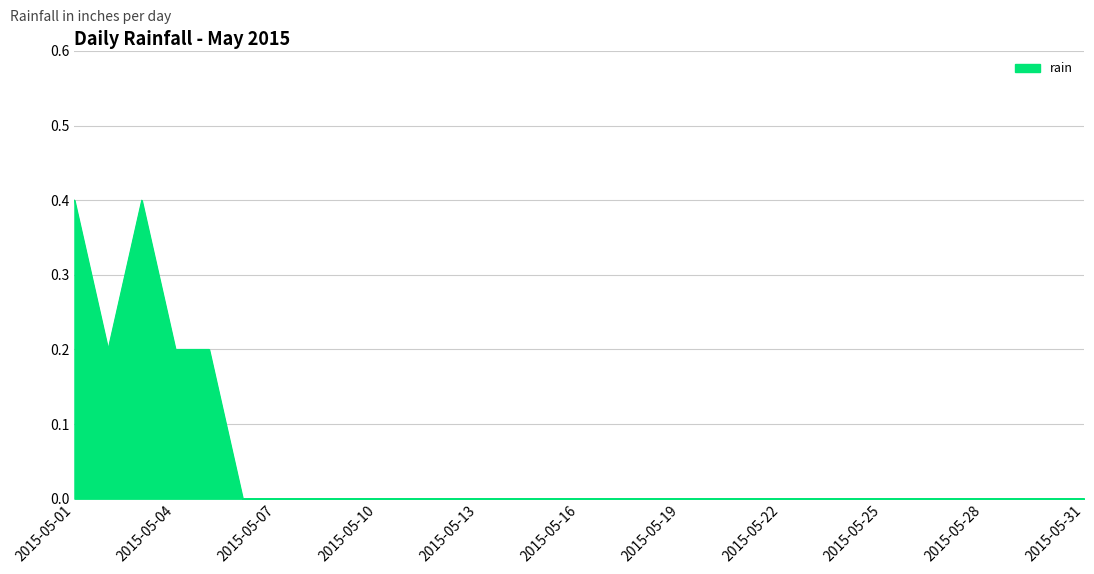

How many lines are shown in the chart?

1